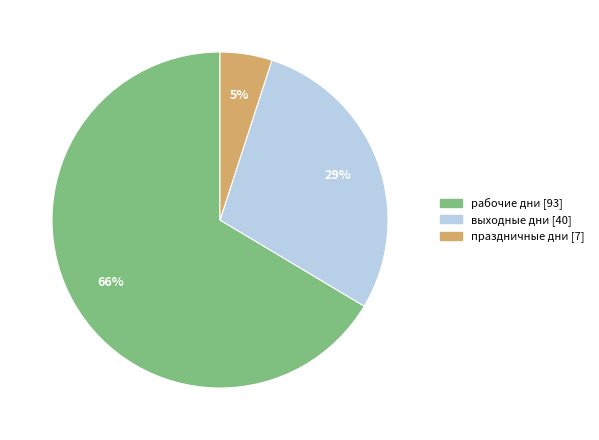

Rank the categories by value from highest to lowest.

рабочие дни, выходные дни, праздничные дни